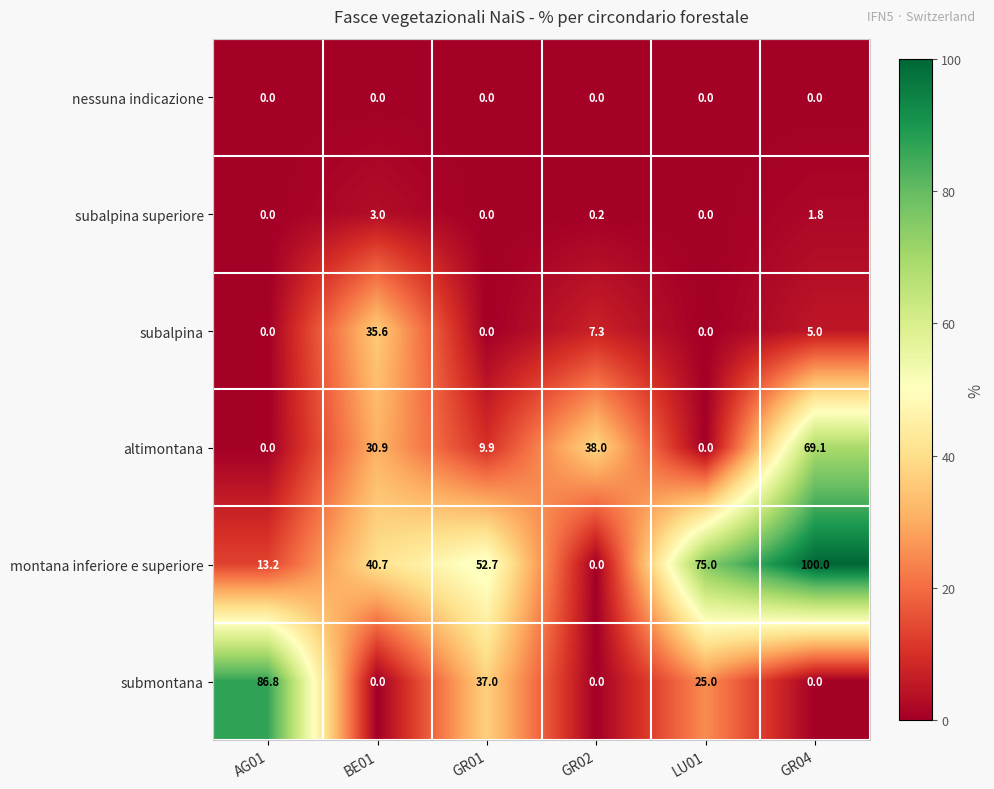

Which series has the widest spread of values?

montana inferiore e superiore